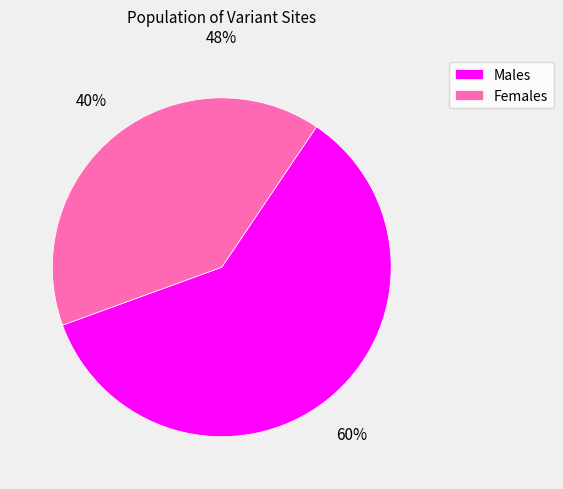

How many segments does this pie chart have?

2